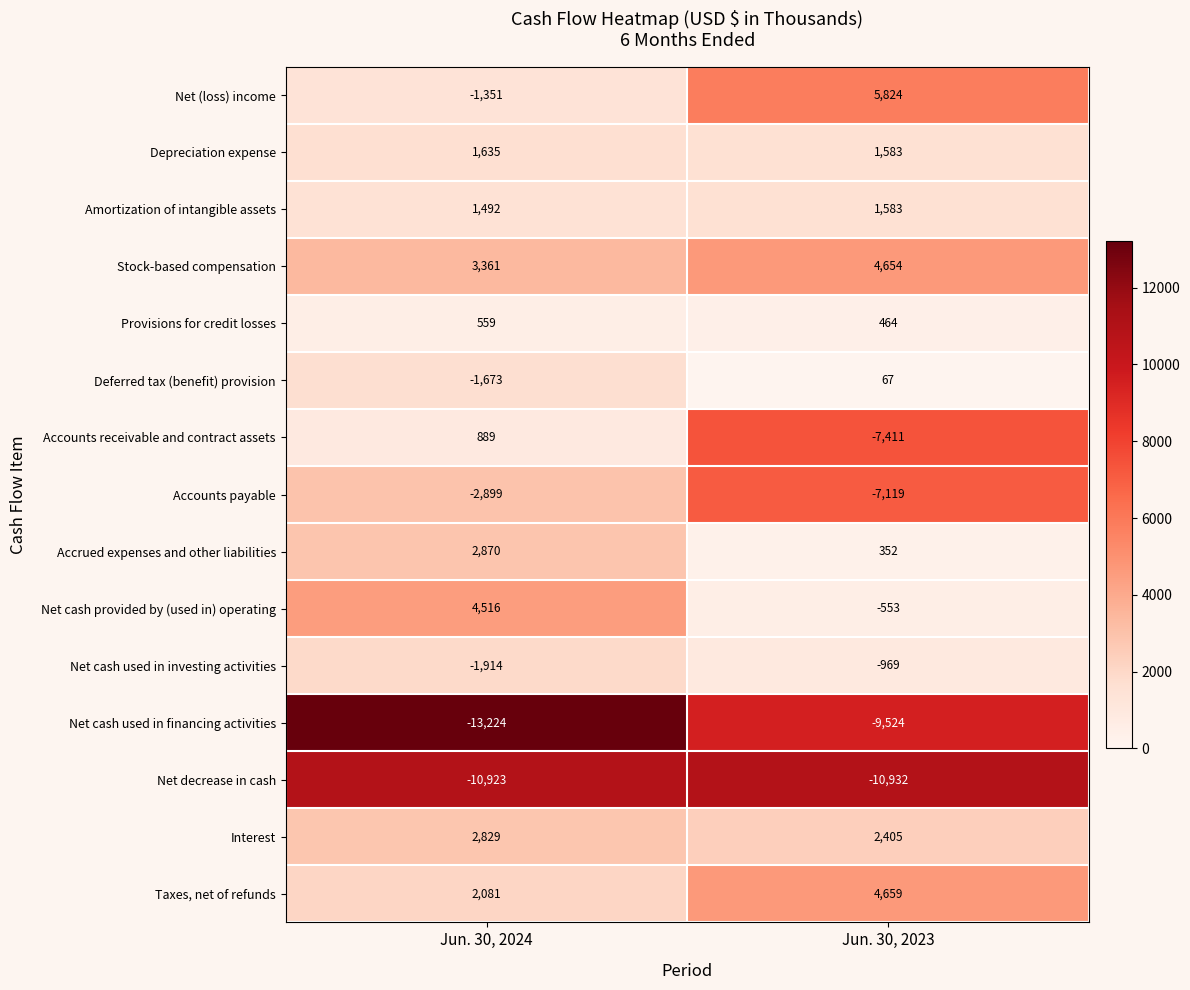

Reading left to right, what are all the values shown in this chart?

Net (loss) income: -1351	5824
Depreciation expense: 1635	1583
Amortization of intangible assets: 1492	1583
Stock-based compensation: 3361	4654
Provisions for credit losses: 559	464
Deferred tax (benefit) provision: -1673	67
Accounts receivable and contract assets: 889	-7411
Accounts payable: -2899	-7119
Accrued expenses and other liabilities: 2870	352
Net cash provided by (used in) operating: 4516	-553
Net cash used in investing activities: -1914	-969
Net cash used in financing activities: -13224	-9524
Net decrease in cash: -10923	-10932
Interest: 2829	2405
Taxes, net of refunds: 2081	4659